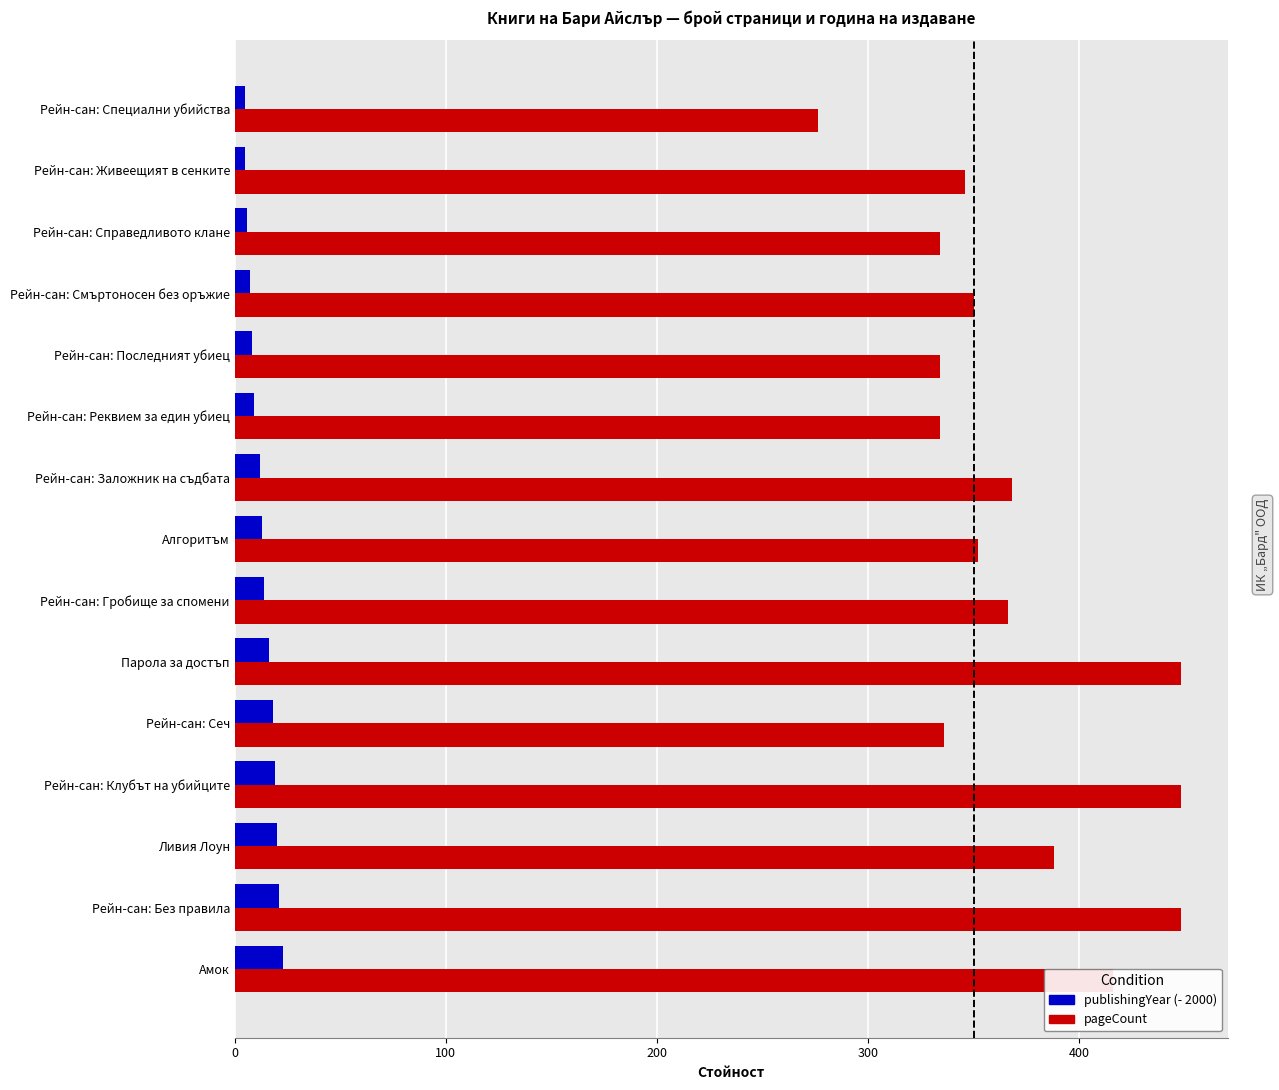

What is the maximum value shown in the chart?

448